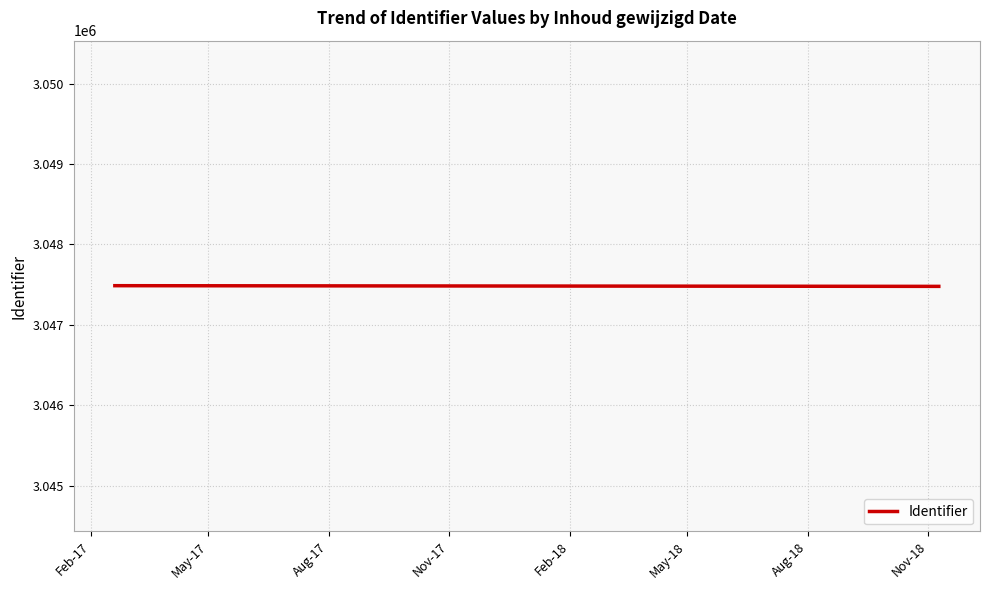

Is this an area chart (filled region under the line)?

No